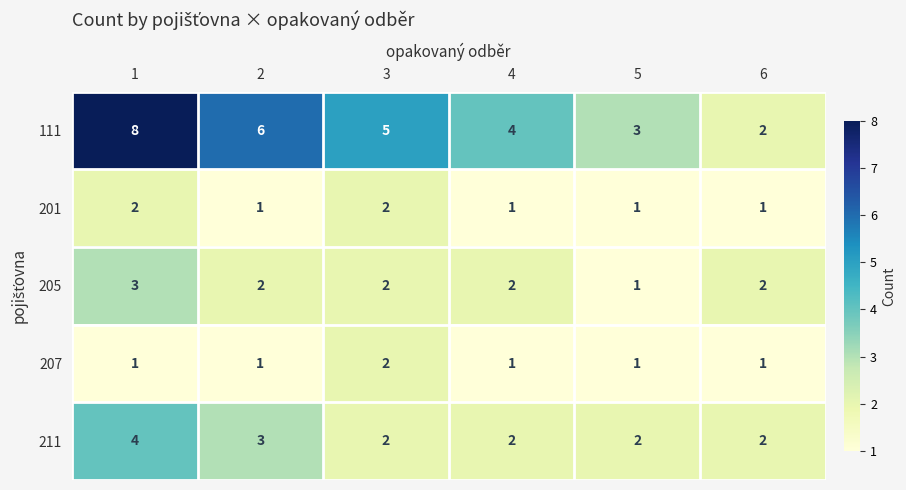

What is the sum of the 201 values at 6 and 3?

3